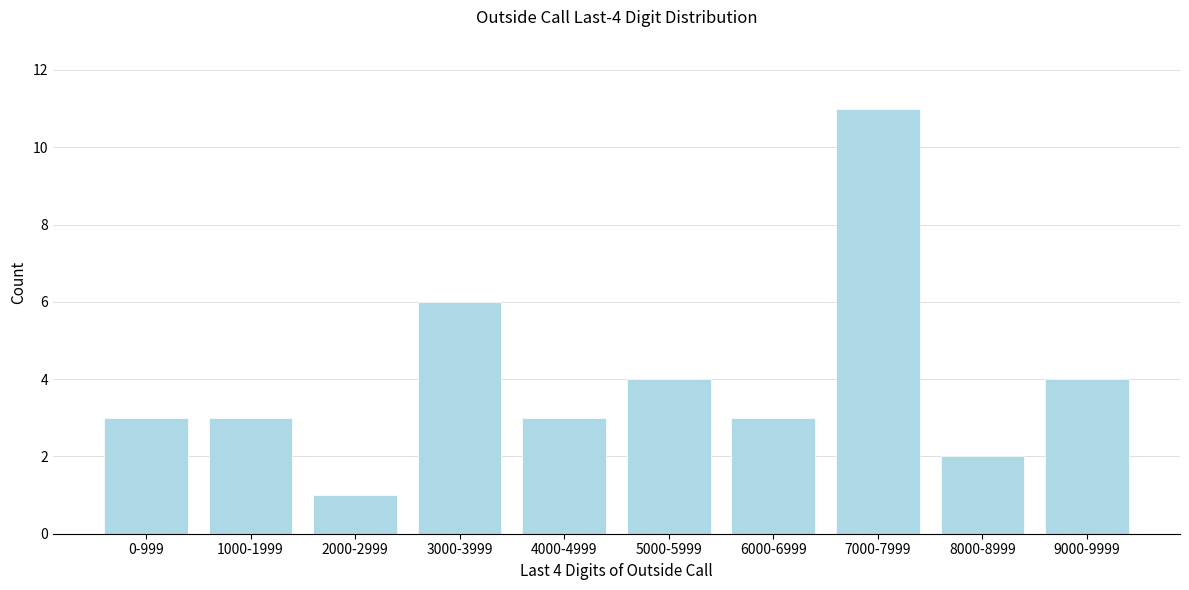

Reading left to right, transcribe all the data shown in this chart.

0-999=3	1000-1999=3	2000-2999=1	3000-3999=6	4000-4999=3	5000-5999=4	6000-6999=3	7000-7999=11	8000-8999=2	9000-9999=4